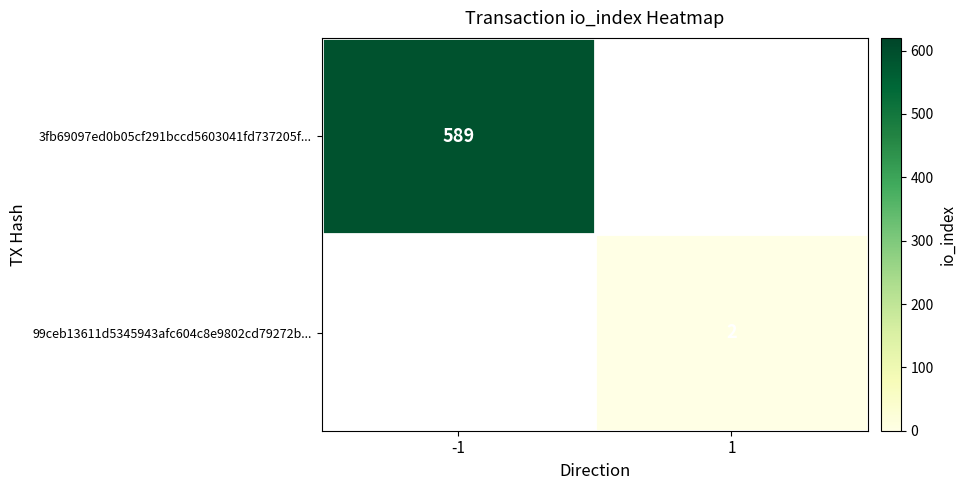

Is it true that 3fb69097ed0b05cf291bccd5603041fd737205f... equals 249 at -1?

False